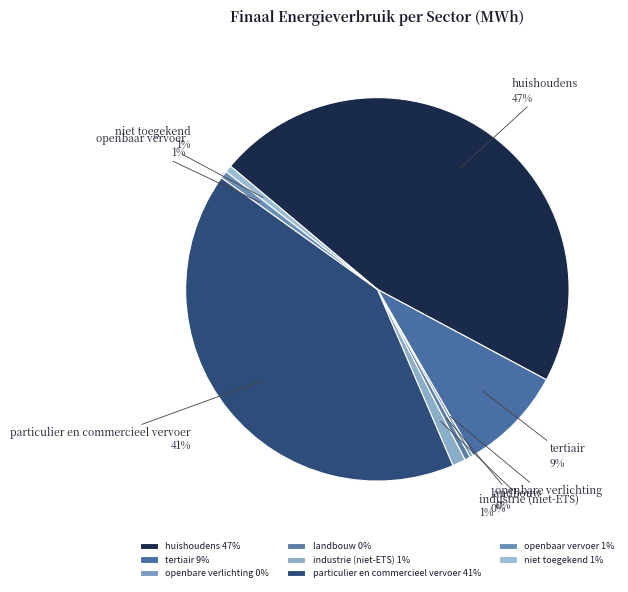

To the nearest percent, what is the average slice percentage?

12%